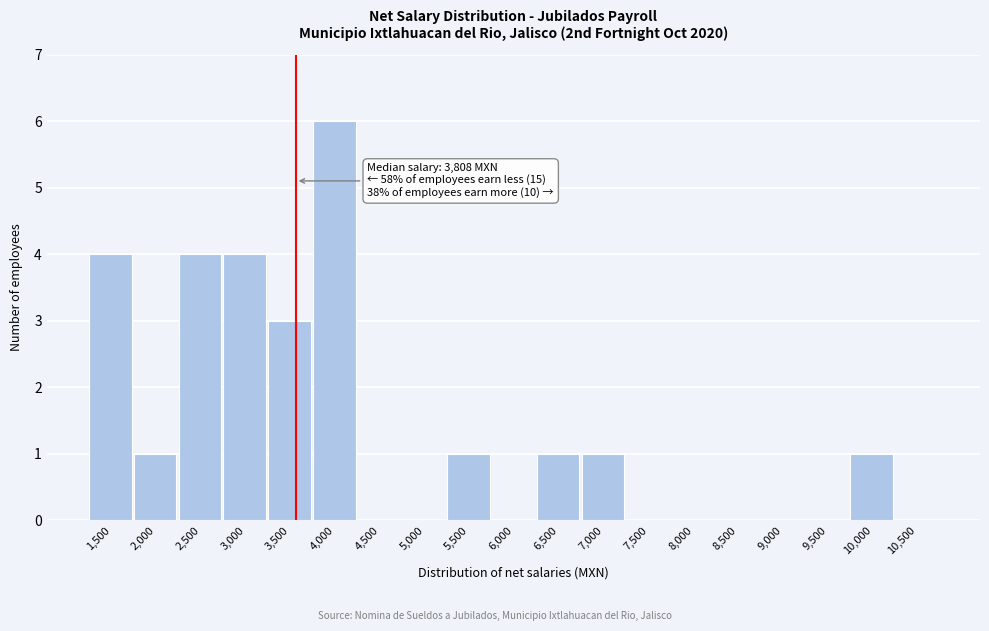

Reading left to right, transcribe all the data shown in this chart.

1,500=4	2,000=1	2,500=4	3,000=4	3,500=3	4,000=6	4,500=0	5,000=0	5,500=1	6,000=0	6,500=1	7,000=1	7,500=0	8,000=0	8,500=0	9,000=0	9,500=0	10,000=1	10,500=0